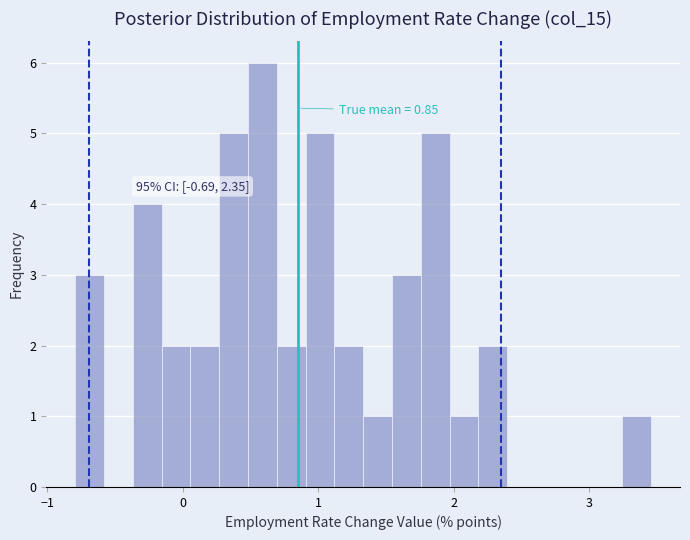

Read against the x-axis, roughly where is the centre of the tallest bar?

0.6